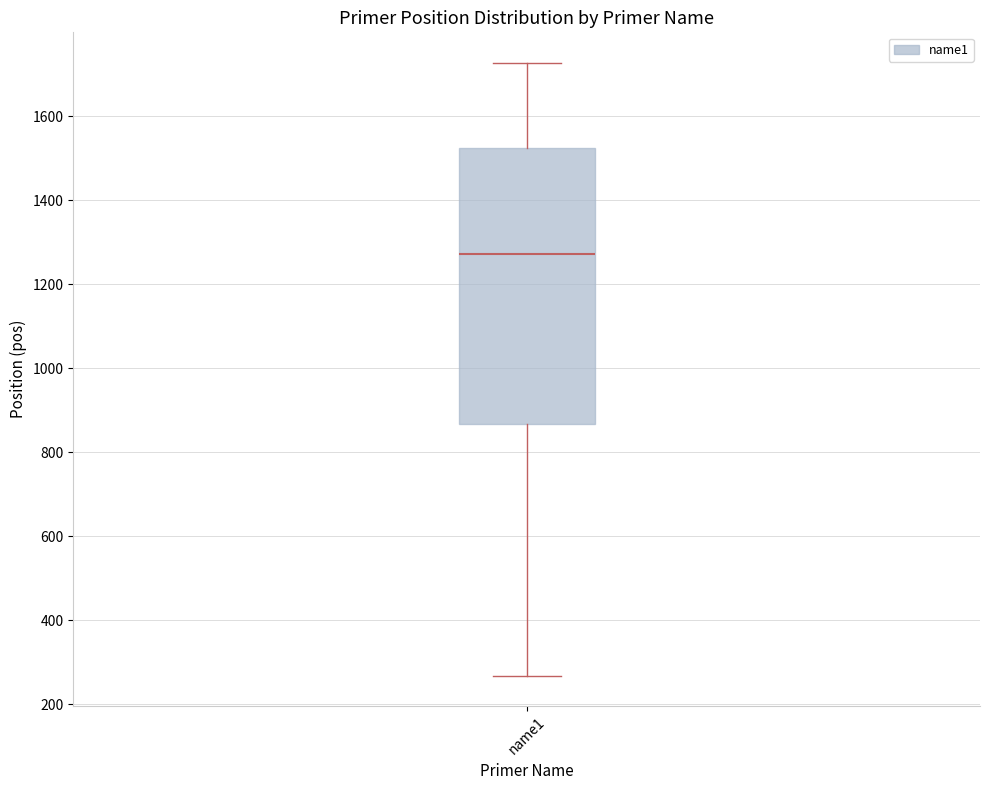

Read this box plot against the y-axis: the position of the median line, the range covered by the box, and the ends of both whiskers. The values are not printed on the chart, so give them approximately, as read against the axis.

median 1280, box 860 to 1520, whiskers 260 to 1720